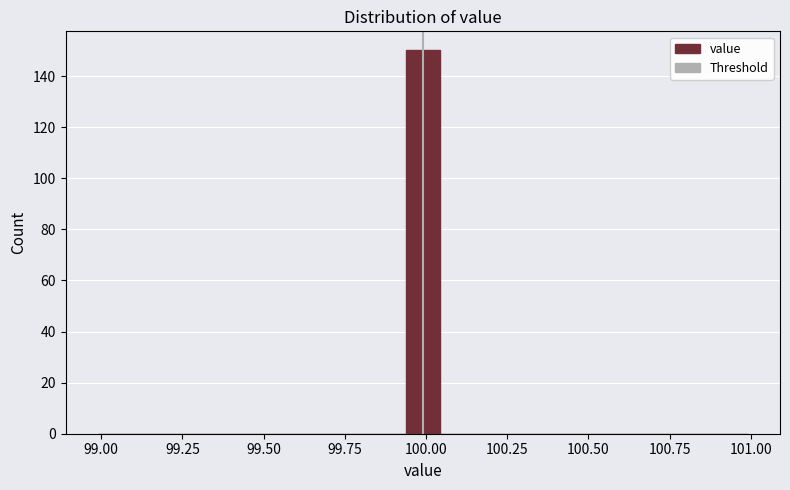

Around what value on the x-axis is the tallest bar? Give the approximate position of its centre, as read against the axis.

100.00